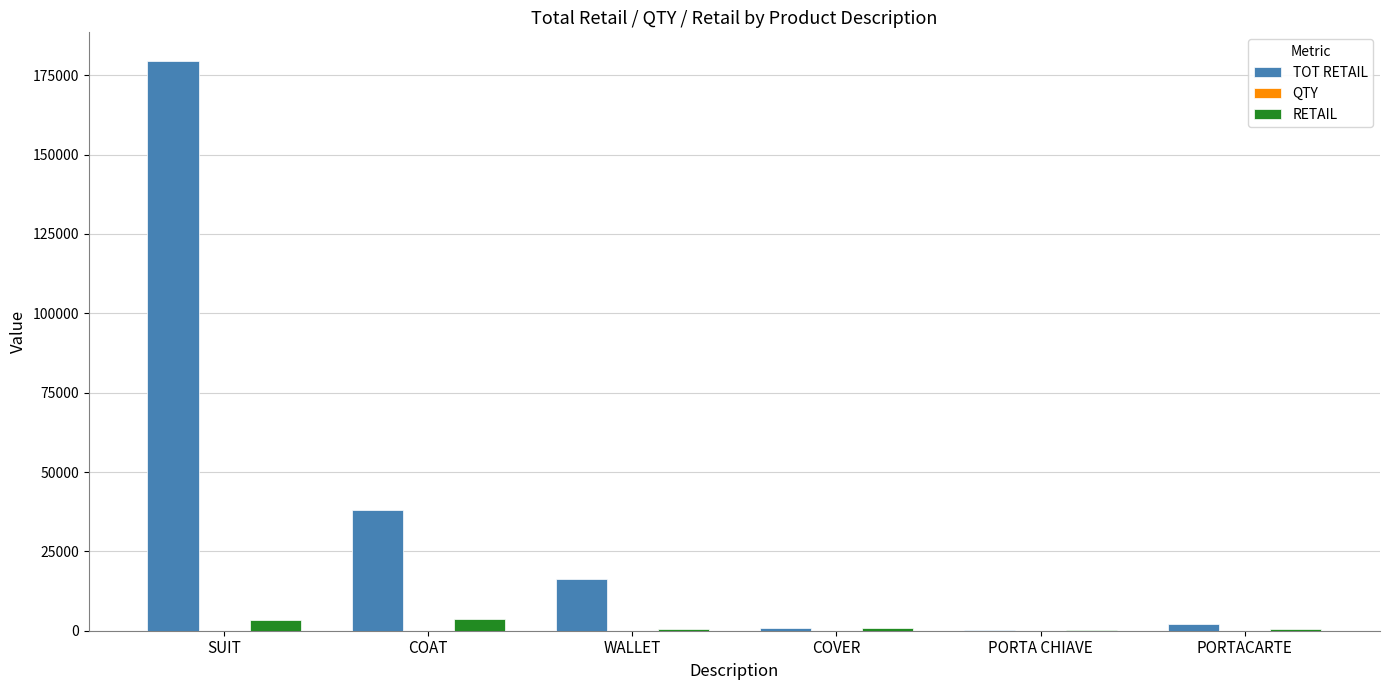

Between SUIT and COVER, which series saw the biggest shift?

TOT RETAIL